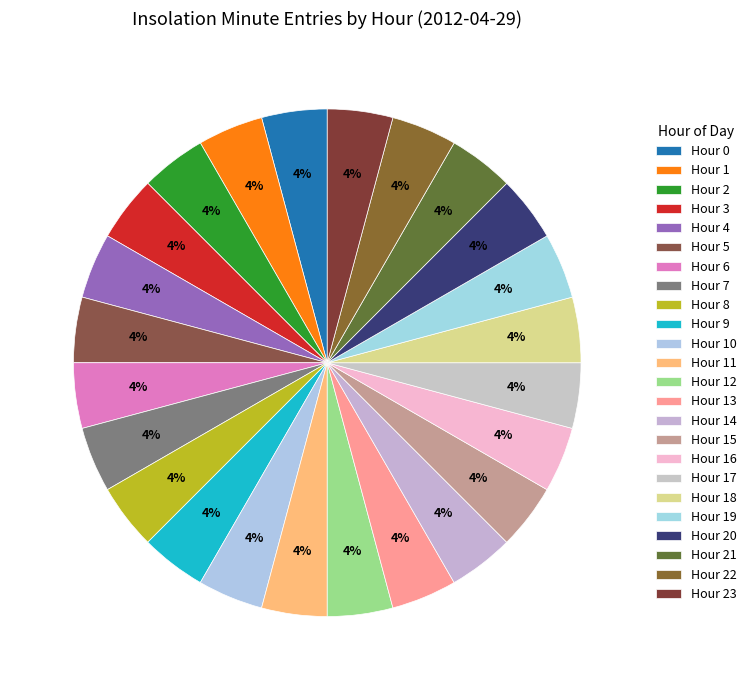

Count the number of slices in the pie.

24